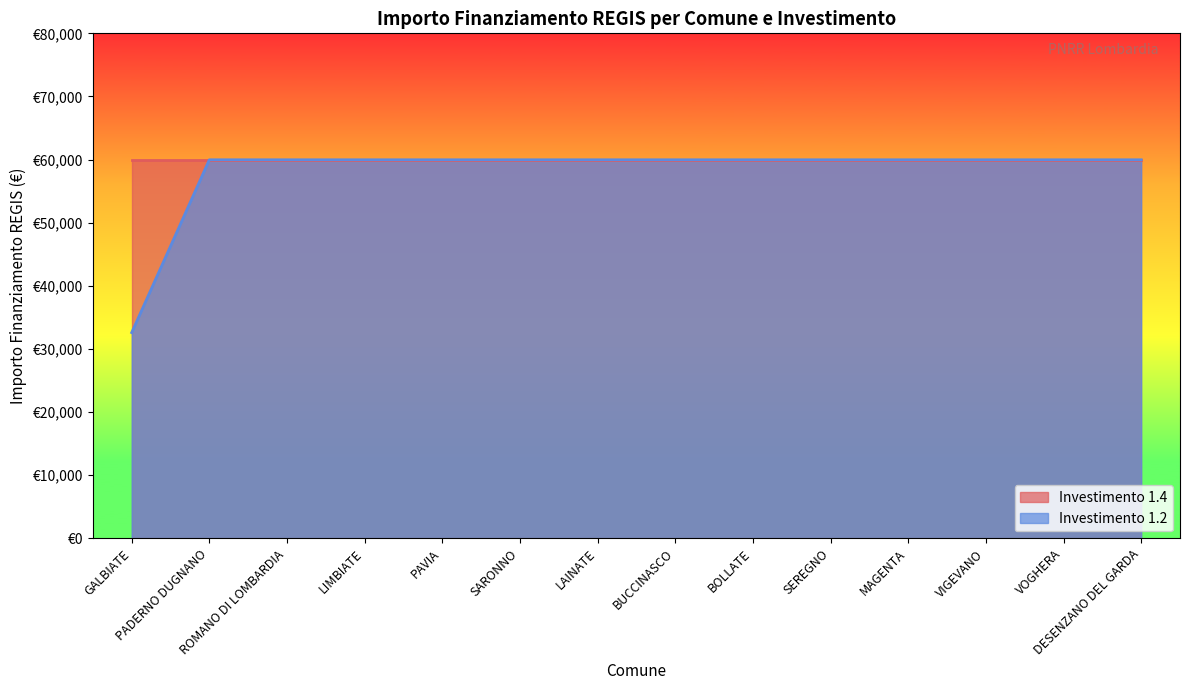

Reading left to right, list all the values displayed in this chart.

GALBIATE=32589	PADERNO DUGNANO=59966	ROMANO DI LOMBARDIA=59966	LIMBIATE=59966	PAVIA=59966	SARONNO=59966	LAINATE=59966	BUCCINASCO=59966	BOLLATE=59966	SEREGNO=59966	MAGENTA=59966	VIGEVANO=59966	VOGHERA=59966	DESENZANO DEL GARDA=59966